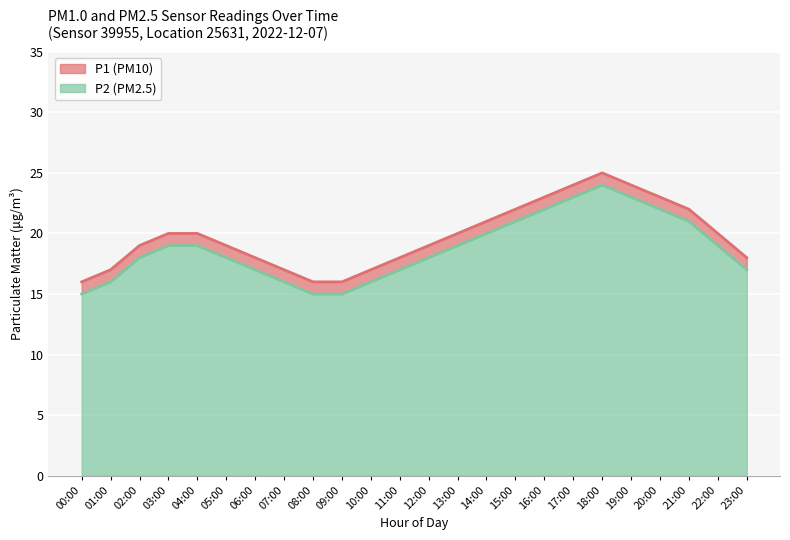

What is the sum of the P2 values at 14:00 and 15:00?

41